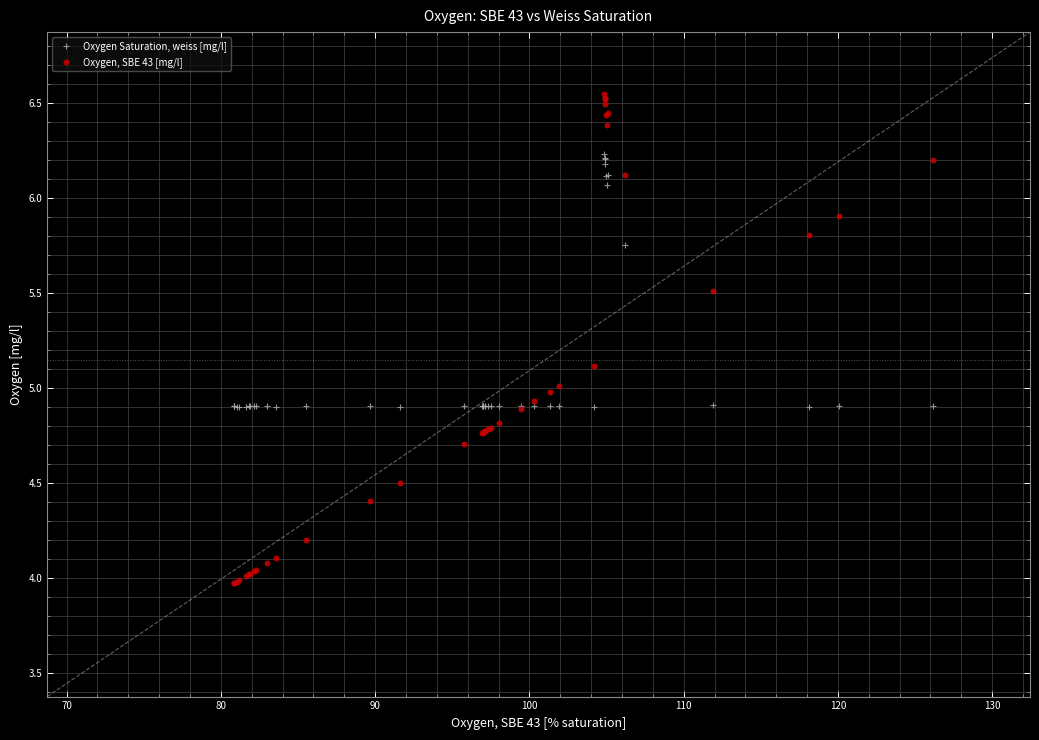

Which series reaches the maximum Y coordinate?

Oxygen, SBE 43 [mg/l]